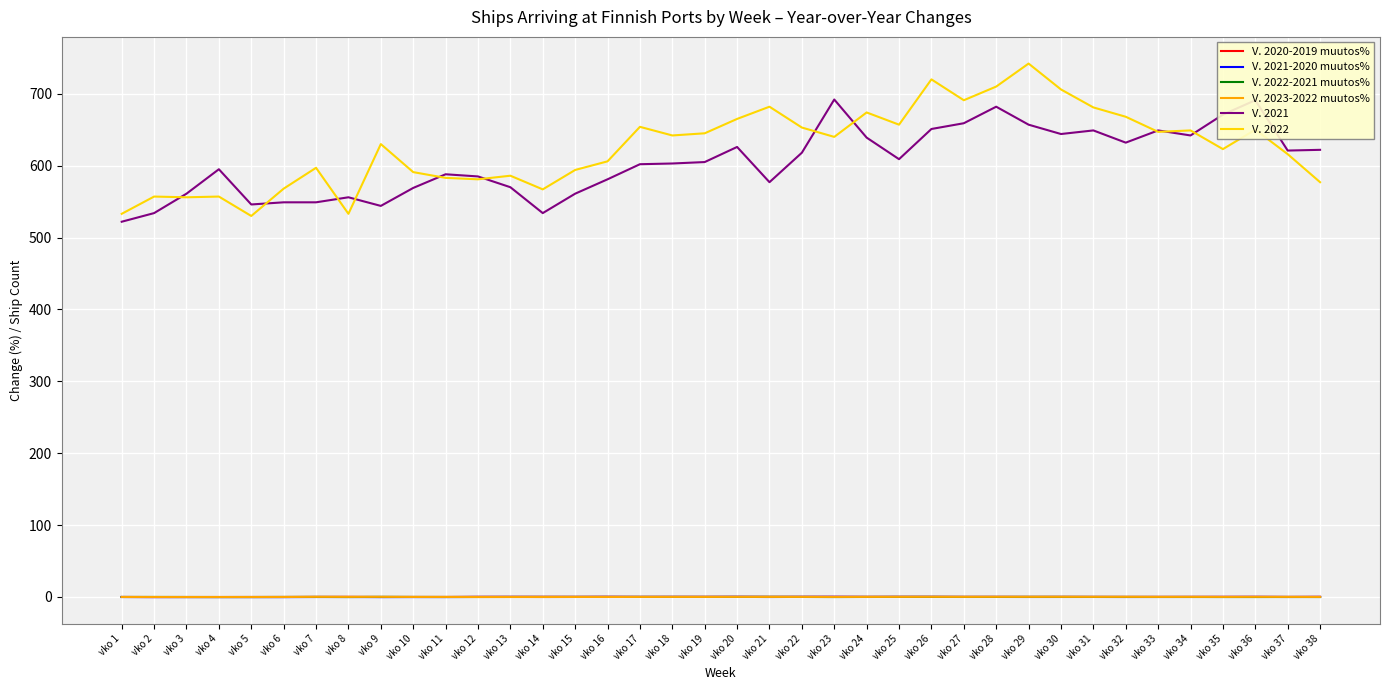

The V. 2023-2022 muutos% series shows 0.2 at vko 31. True or false?

True